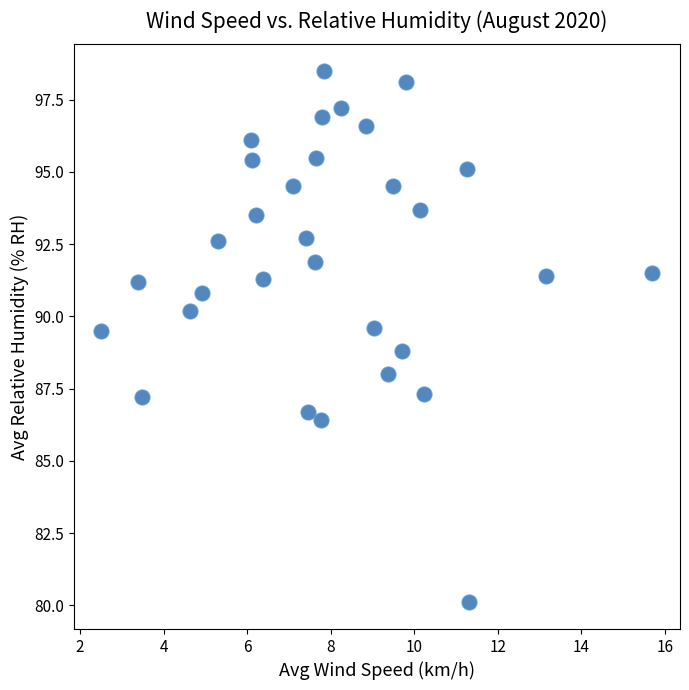

What is the range of Y values (max minus min)?

18.4